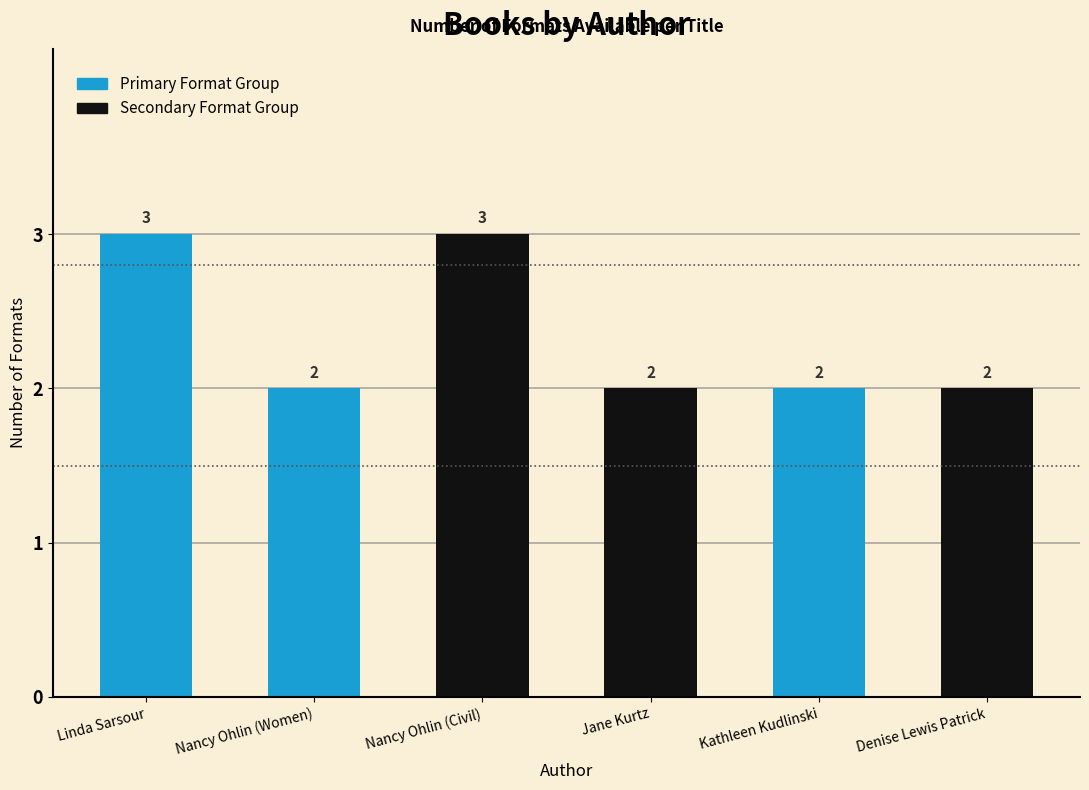

How many values are between 2 and 3?

6